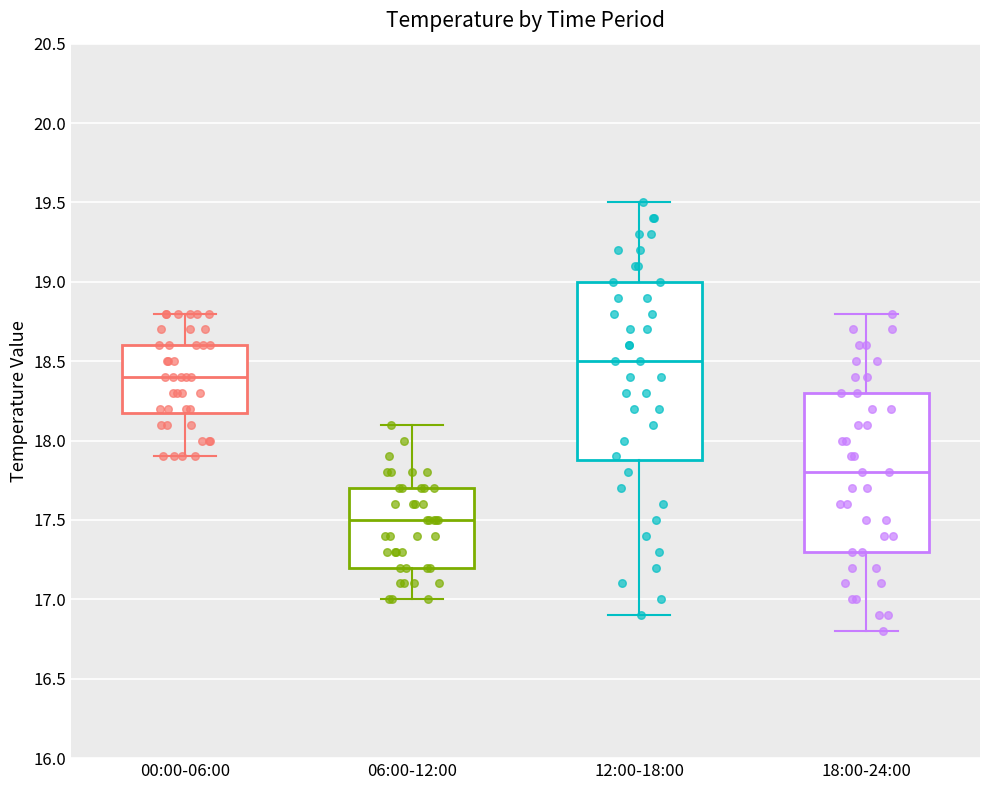

Reading left to right, read every box against the y-axis: the position of its median line, the range the box covers, and the ends of its whiskers. The values are not printed on the chart, so give them approximately, as read against the axis.

00:00-06:00: median 18.4, box 18.2 to 18.6, whiskers 17.9 to 18.8
06:00-12:00: median 17.5, box 17.2 to 17.7, whiskers 17.0 to 18.1
12:00-18:00: median 18.5, box 17.9 to 19.0, whiskers 16.9 to 19.5
18:00-24:00: median 17.8, box 17.3 to 18.3, whiskers 16.8 to 18.8